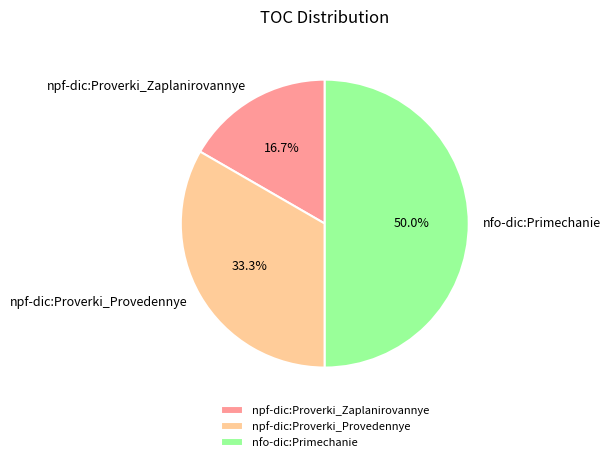

Rank the categories by value from lowest to highest.

npf-dic:Proverki_Zaplanirovannye, npf-dic:Proverki_Provedennye, nfo-dic:Primechanie